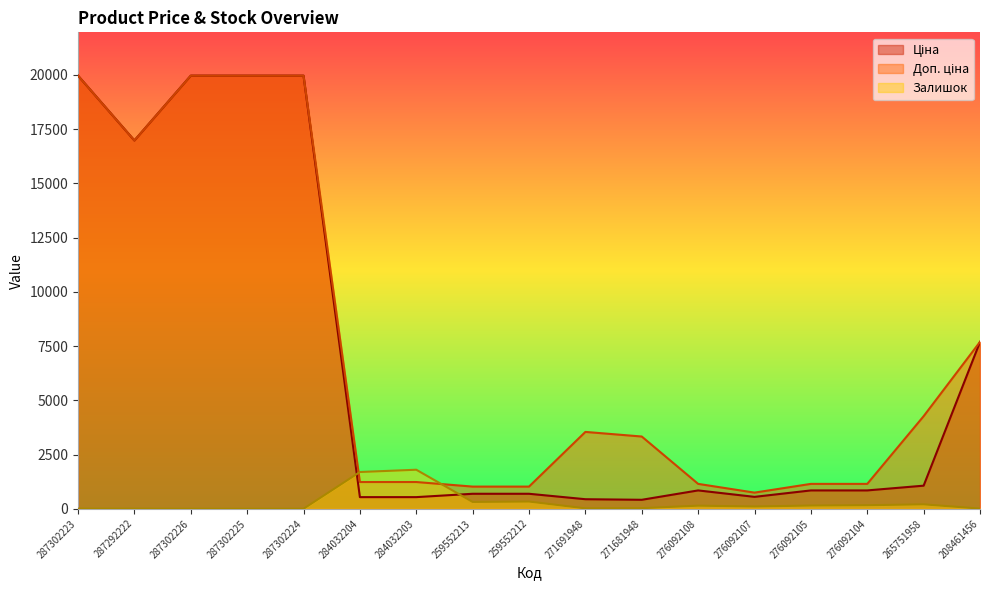

Reading left to right, what are all the values shown in this chart?

Ціна: 19964.2	16976.3	19964.2	19964.2	19964.2	539.0	539.0	693.7	693.7	443.1	416.6	848.4	551.5	848.4	848.4	1067.3	7693.1
Доп. ціна: 19964.2	16976.3	19964.2	19964.2	19964.2	1235.4	1235.4	1024.6	1024.6	3545.0	3332.5	1149.7	747.0	1149.7	1149.7	4269.4	7693.1
Залишок: 7.0	5.0	1.0	0.0	3.0	1697.0	1802.0	318.0	335.0	22.0	30.0	145.0	107.0	151.0	167.0	206.0	11.0